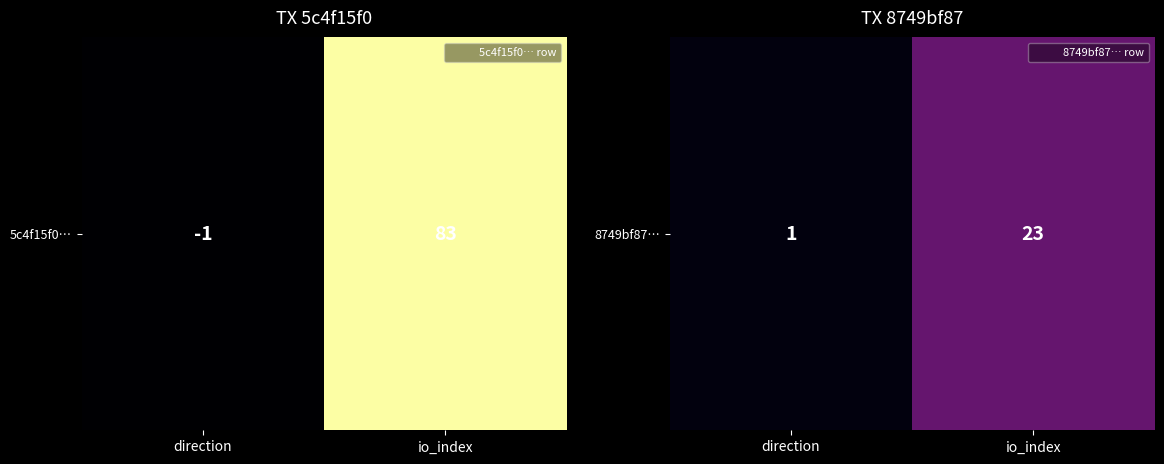

What is the ratio of the value at io_index to the value at direction?

23.0